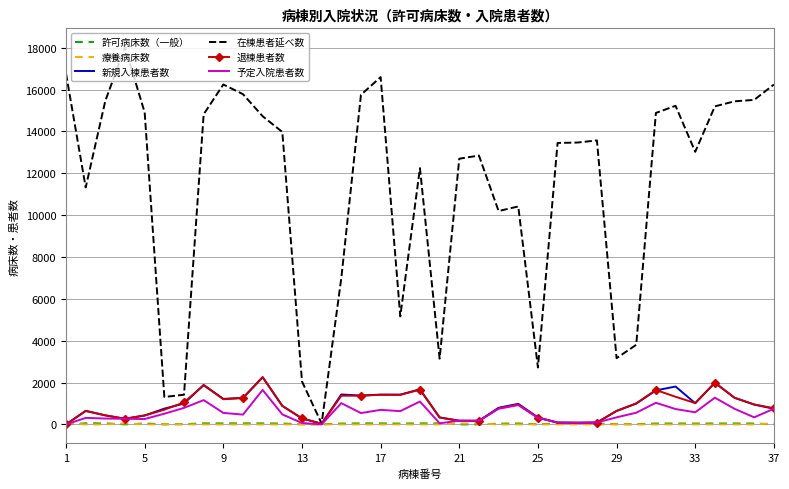

What is the highest value of the 在棟患者延べ数 series?

18025